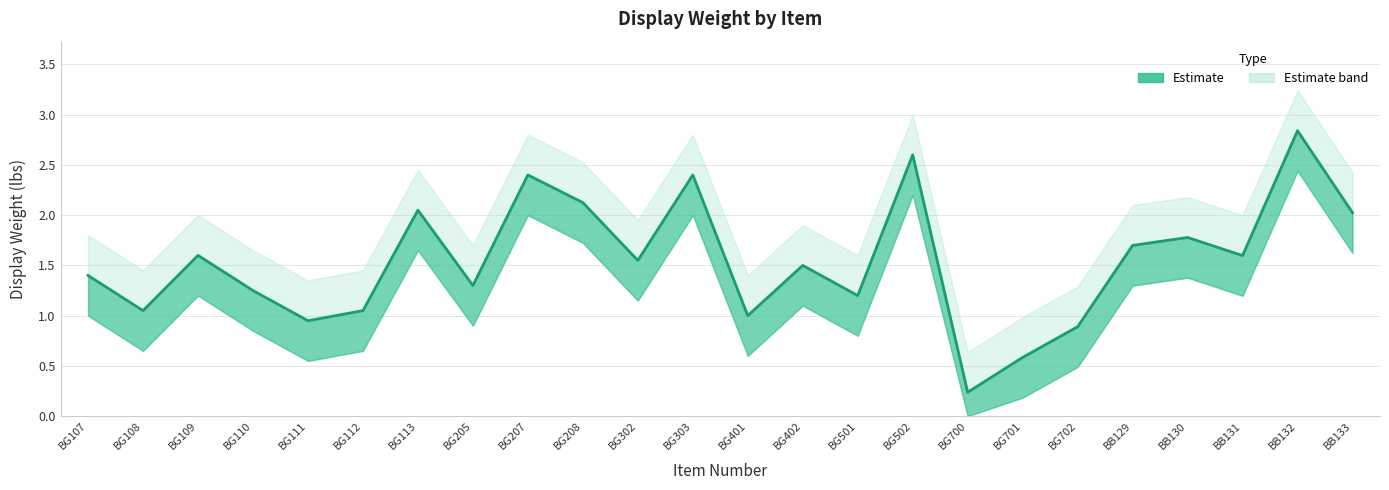

True or false: the data shows 1.5 at BG208.

False